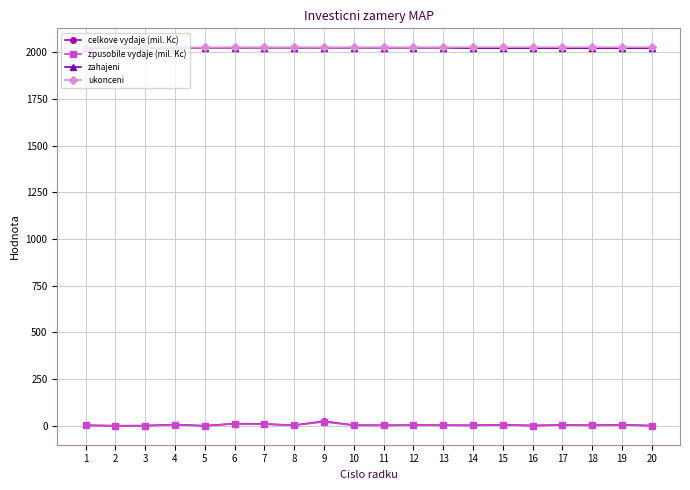

What is the minimum value shown in the chart?

0.3